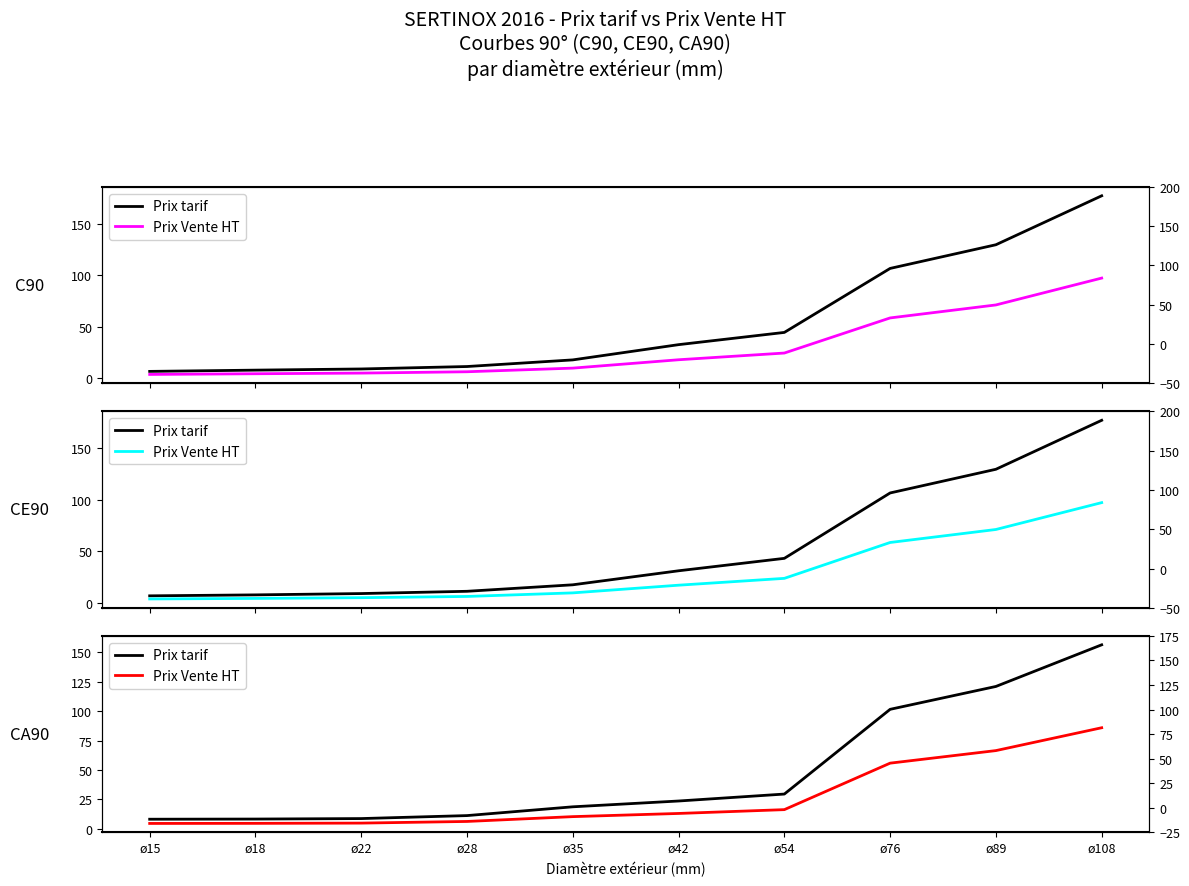

At how many categories does at least one series exceed 89?

3